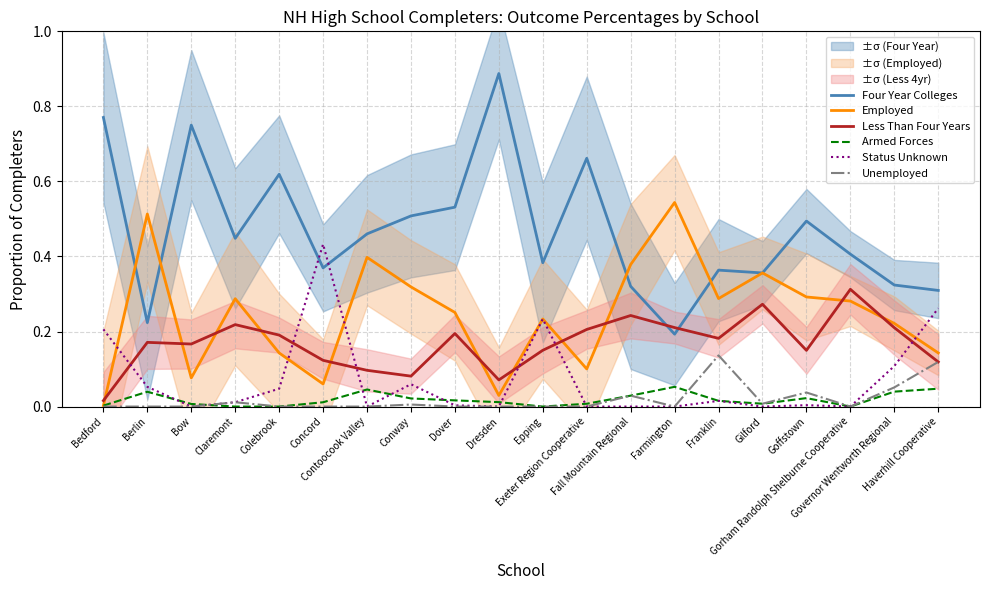

What is the value of the Four Year Colleges point at the 17th from the left?

0.5